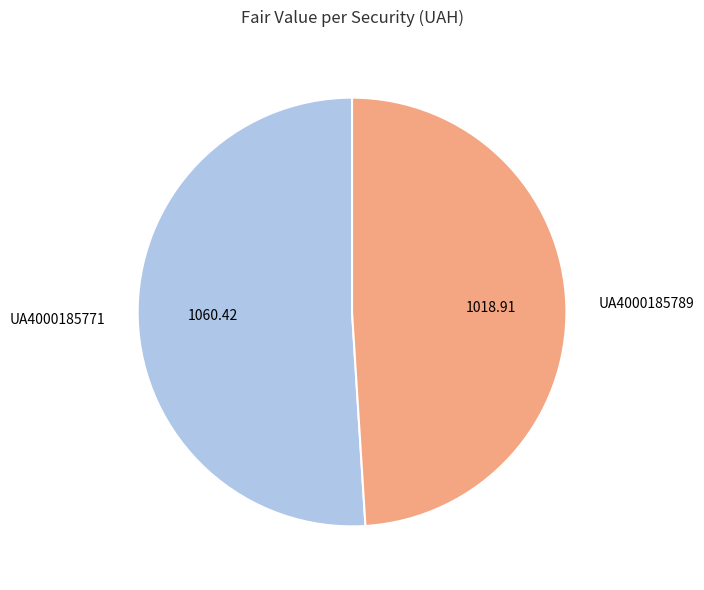

The UA4000185771 slice represents 40% of the pie. True or false?

False